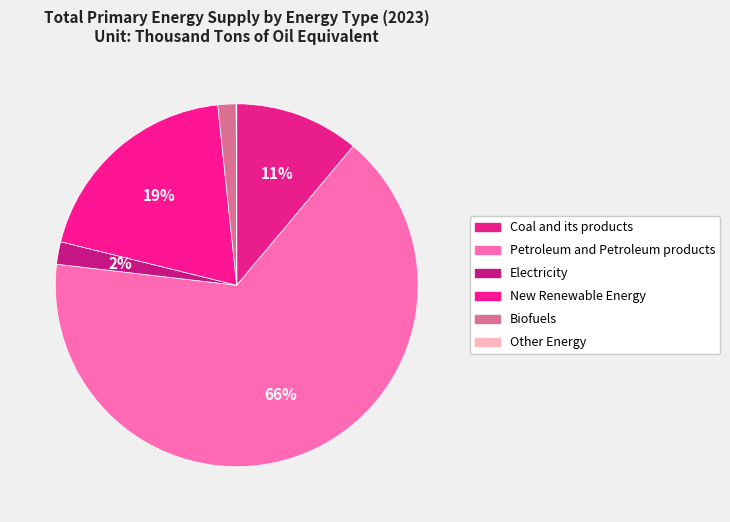

What is the change in value from Coal and its products to Petroleum and Petroleum products?

+71026